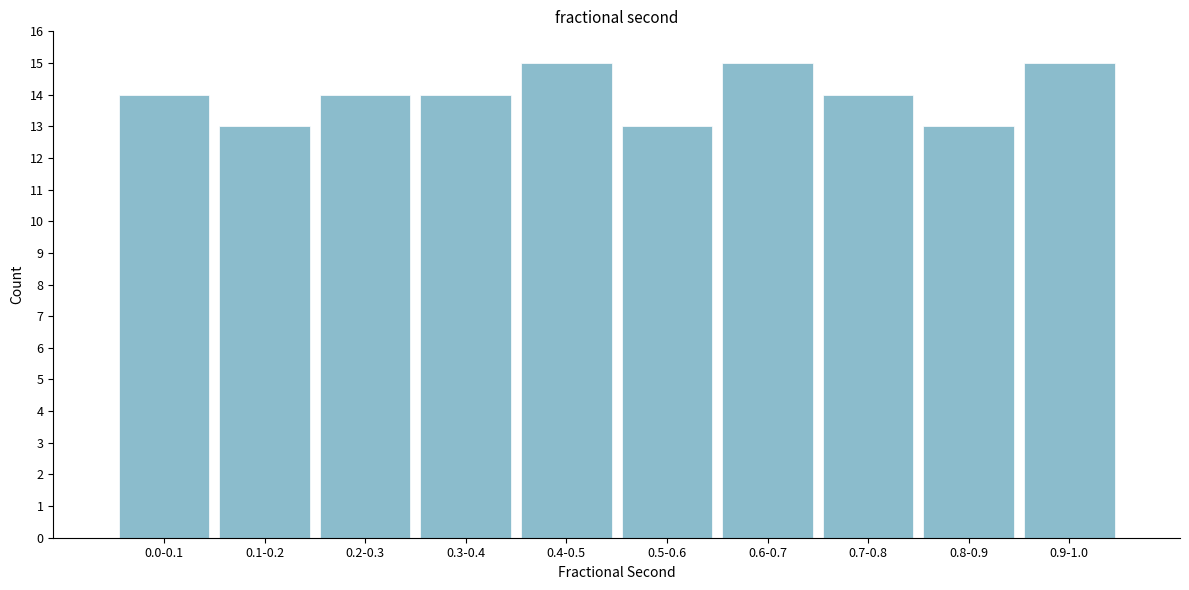

Reading left to right, transcribe all the data shown in this chart.

14	13	14	14	15	13	15	14	13	15